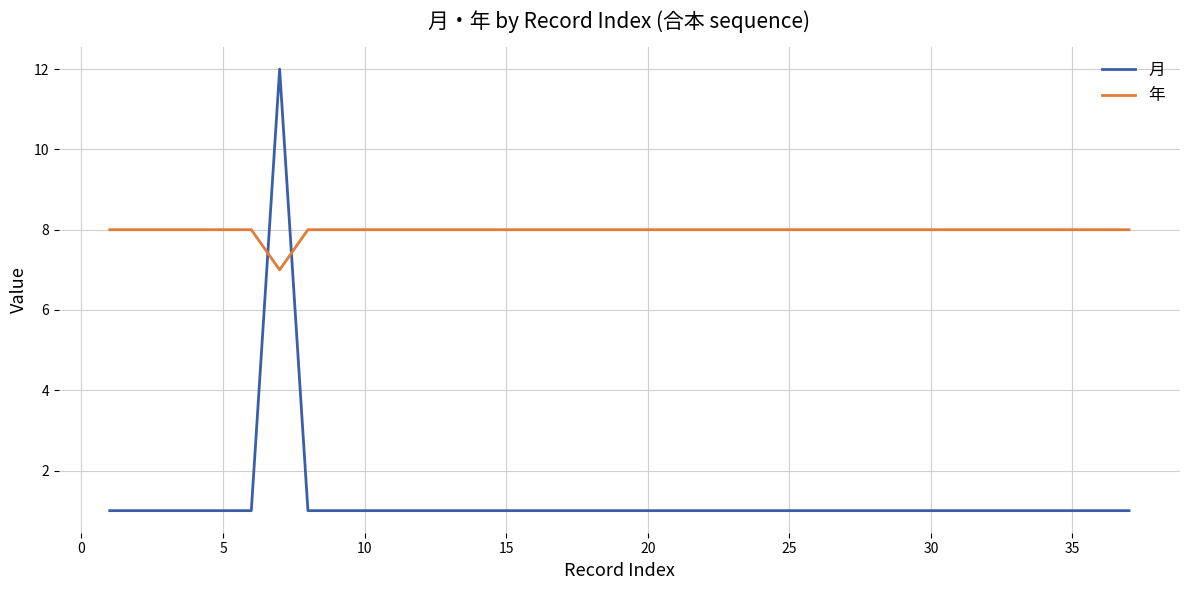

How many times do 月 and 年 cross each other?

2